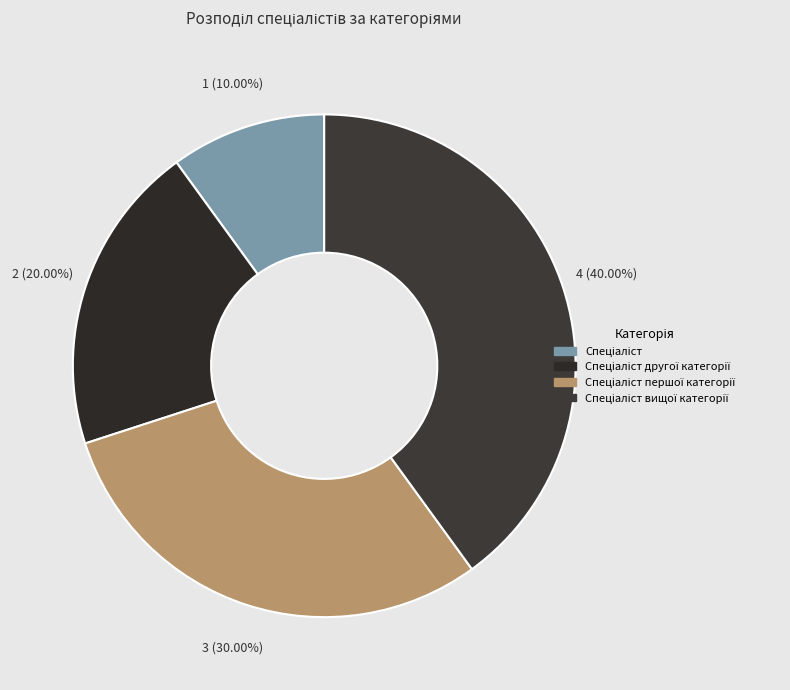

Rank the categories by value from highest to lowest.

Спеціаліст вищої категорії, Спеціаліст першої категорії, Спеціаліст другої категорії, Спеціаліст